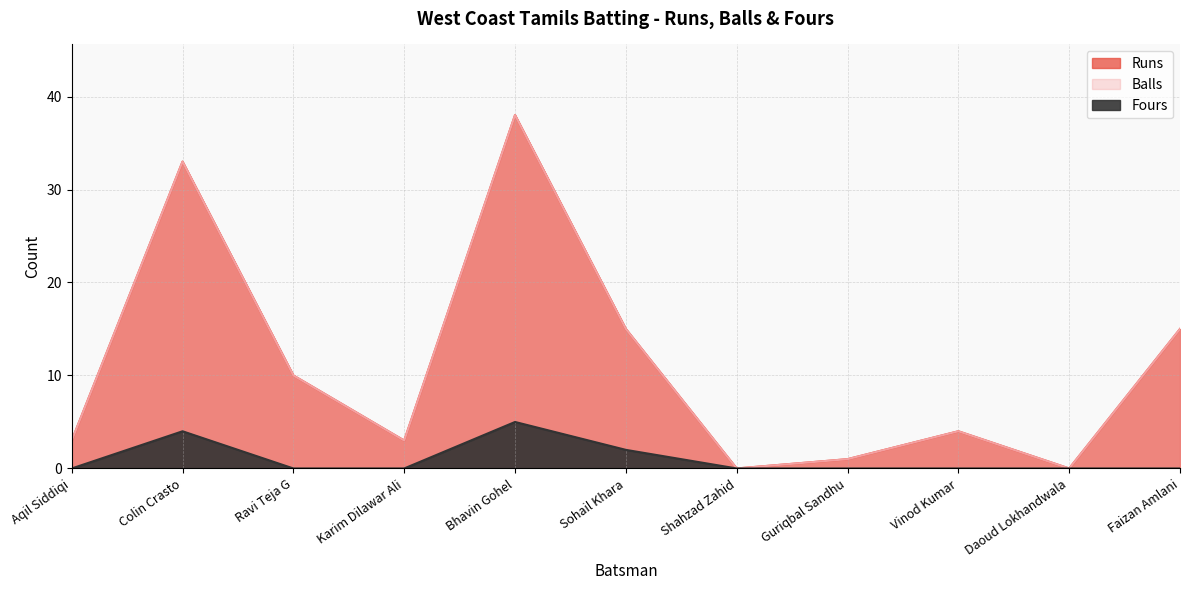

Where is Fours nearest to the value 2?

Sohail Khara